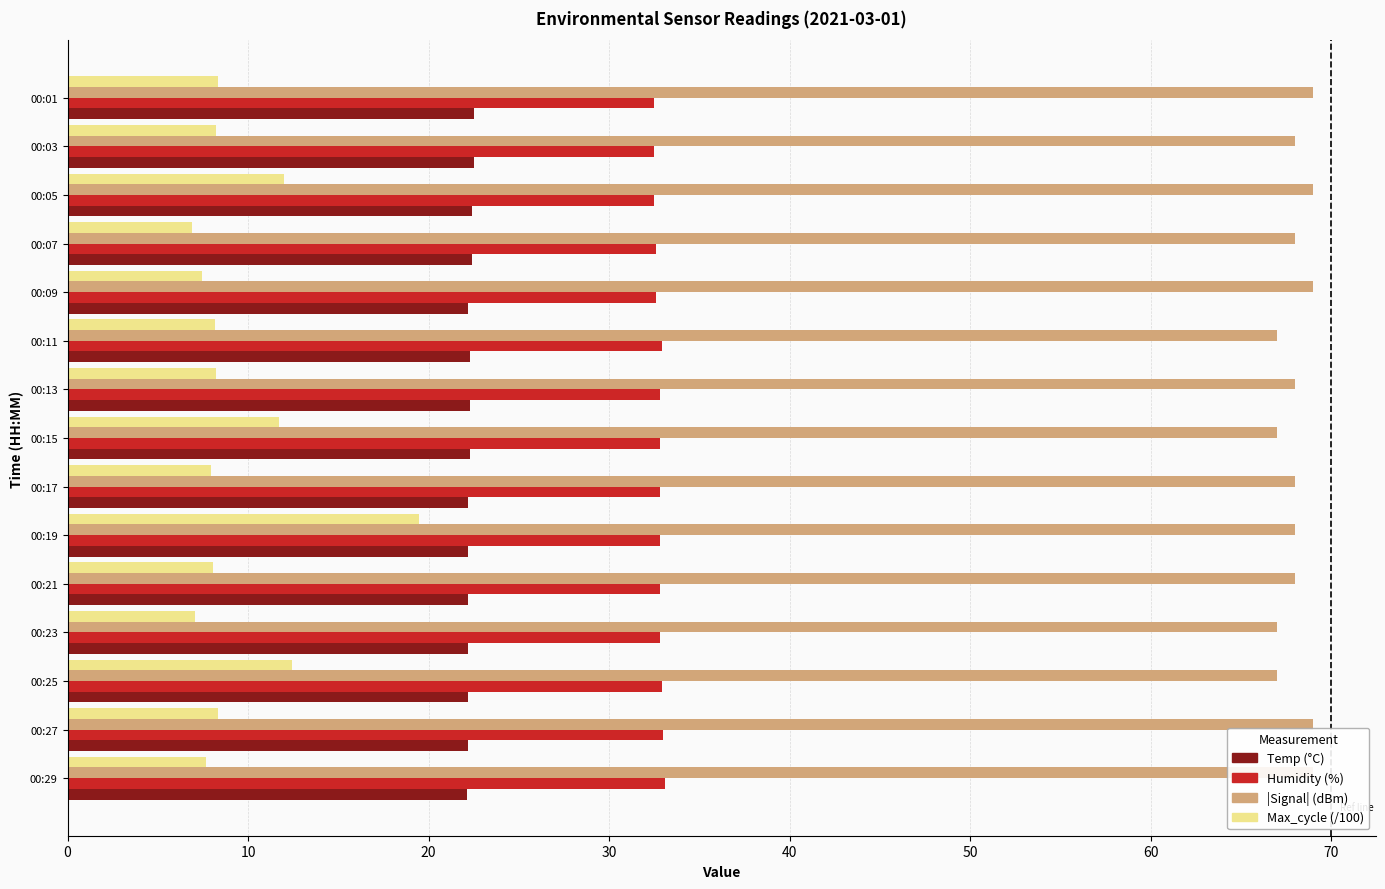

What is the approximate value of Temp (°C) at 00:21?

22.2